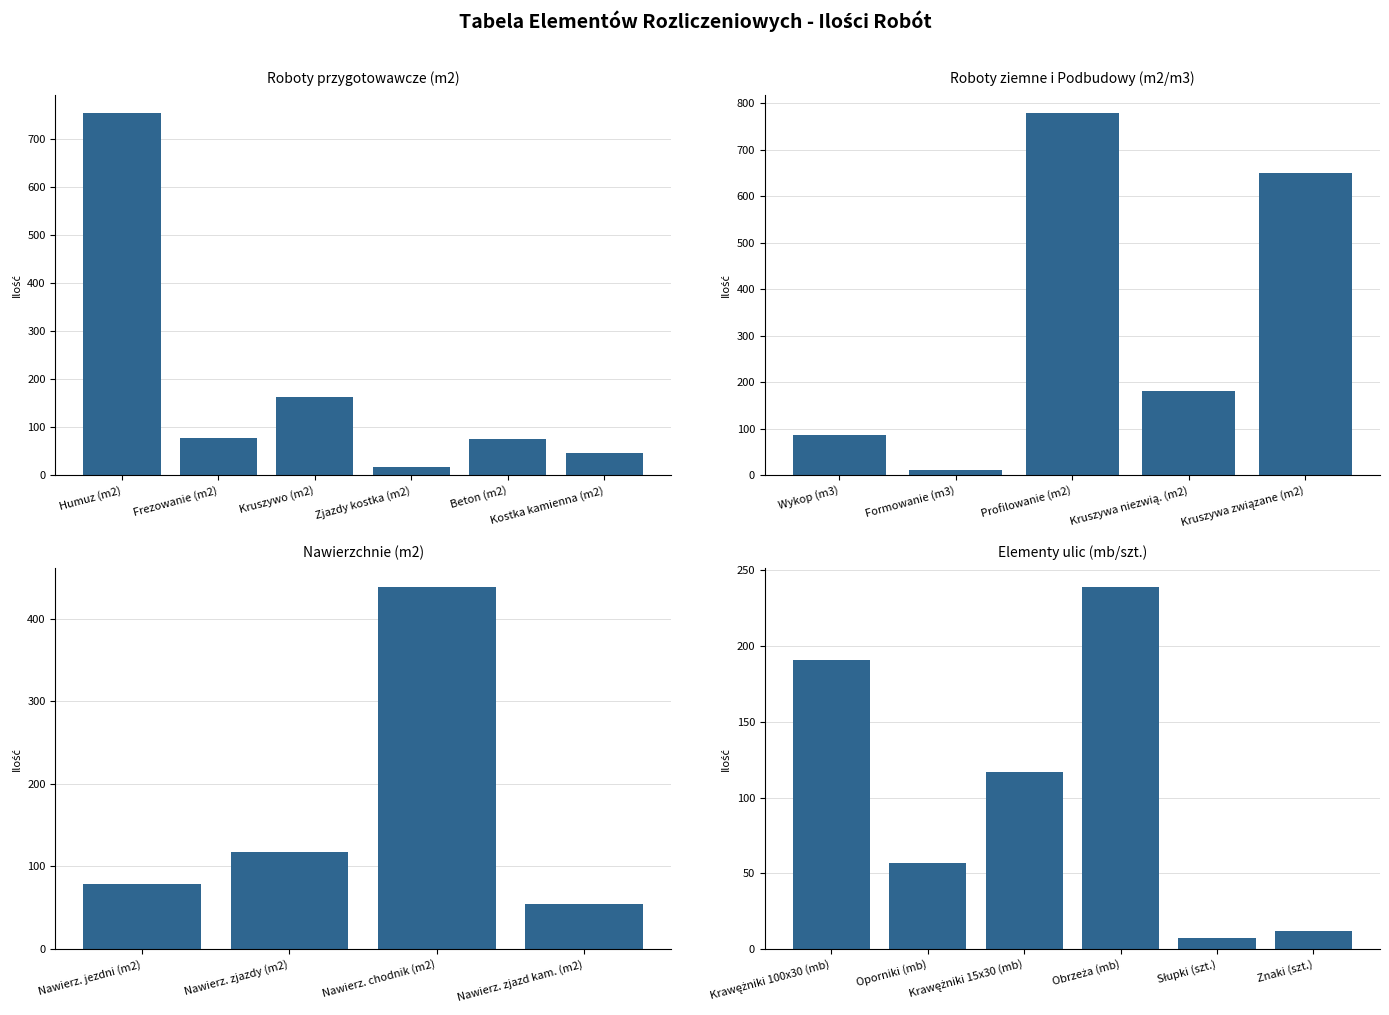

Between Podbudowy and Roboty przygotowawcze, which is larger?

Podbudowy